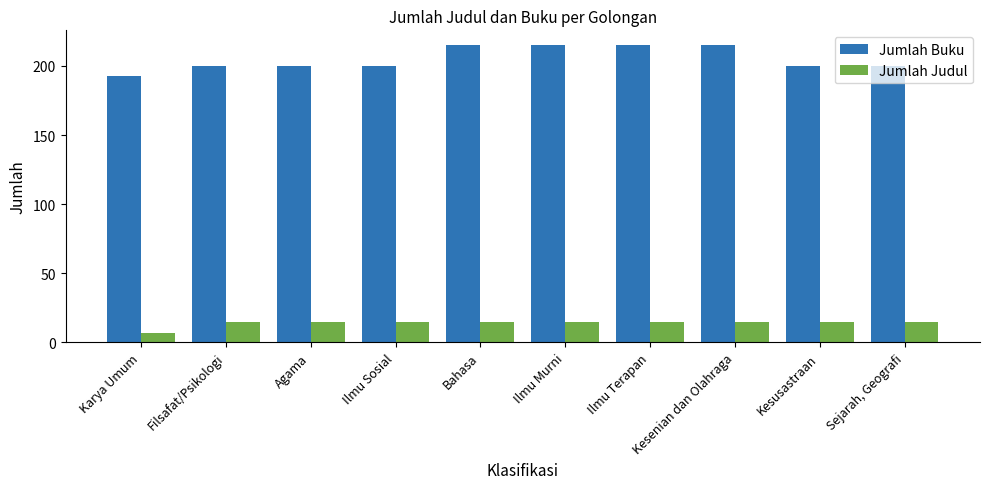

Which label corresponds to the smallest value in the chart?

Karya Umum